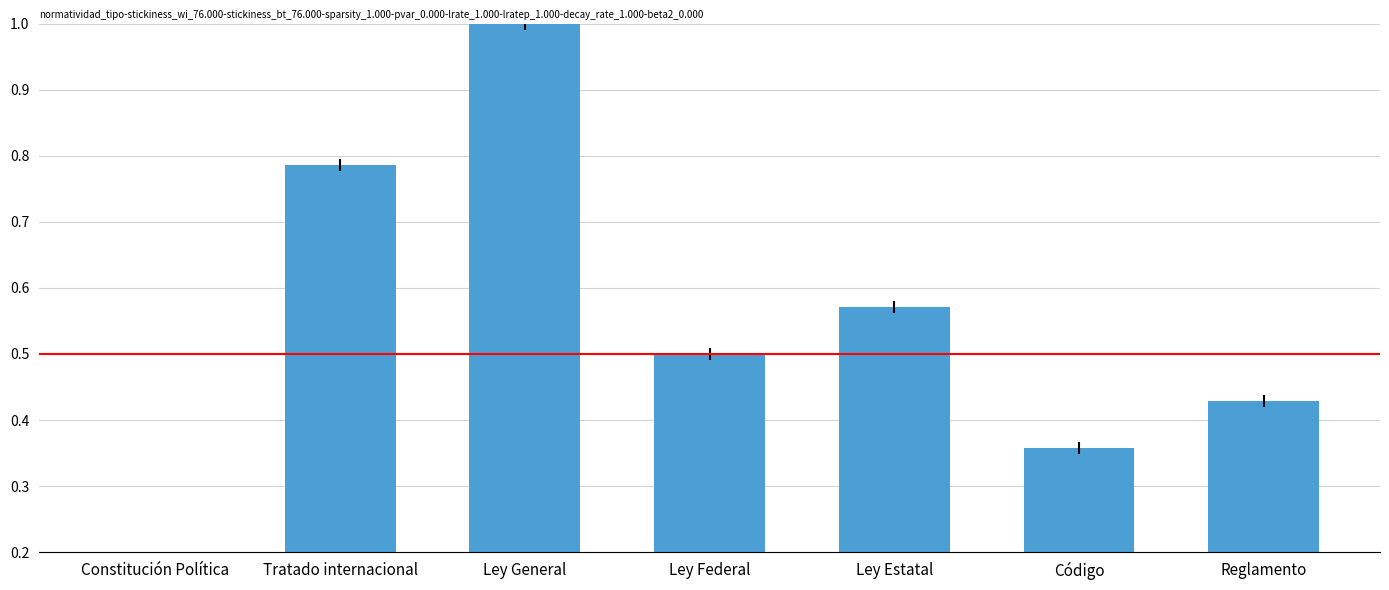

Which has a higher value, Ley Estatal or Reglamento?

Ley Estatal